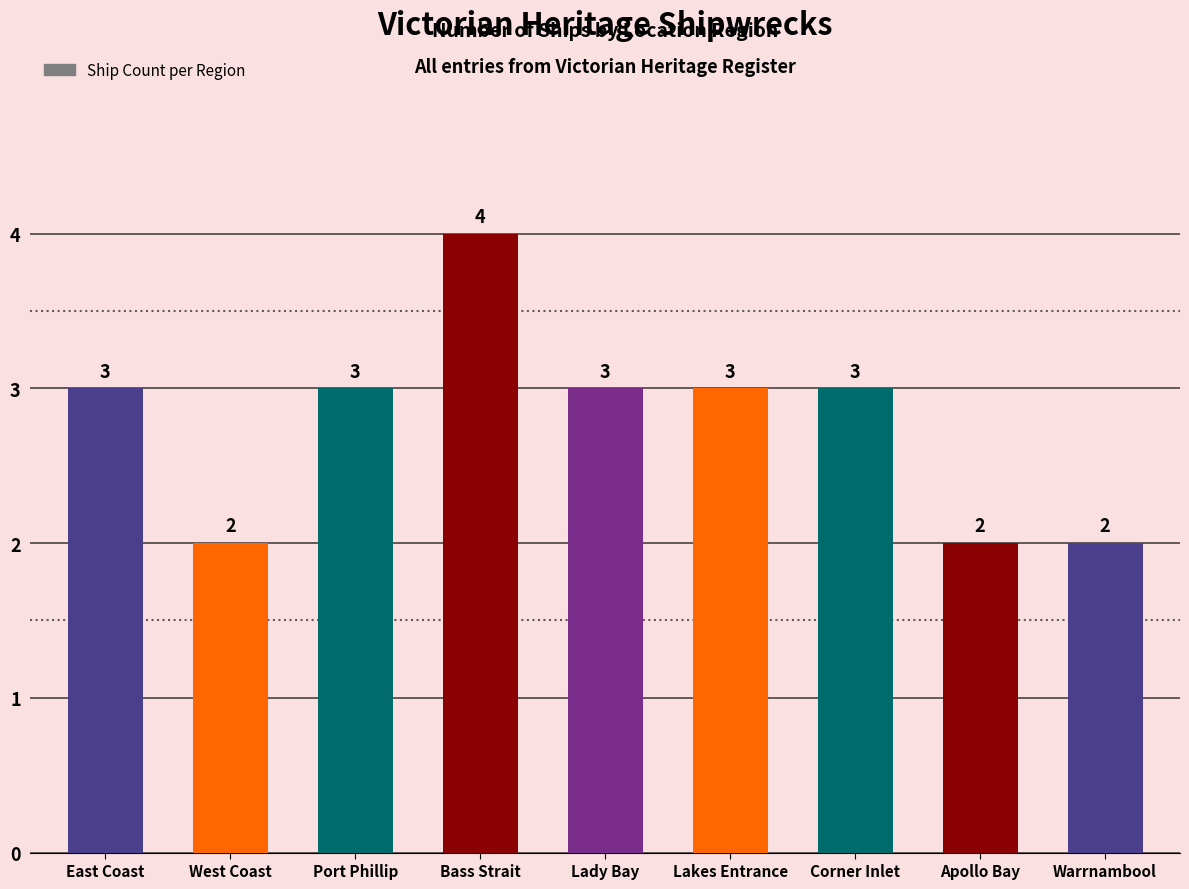

Does the chart contain stacked bars?

No